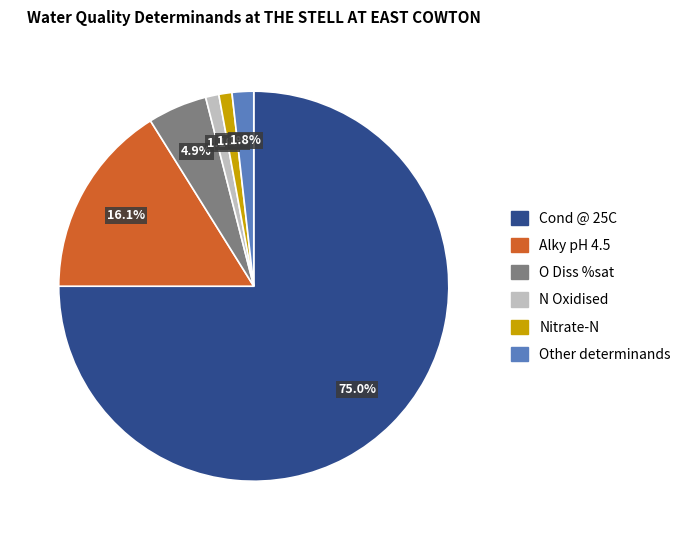

Does any single category account for the majority?

Yes